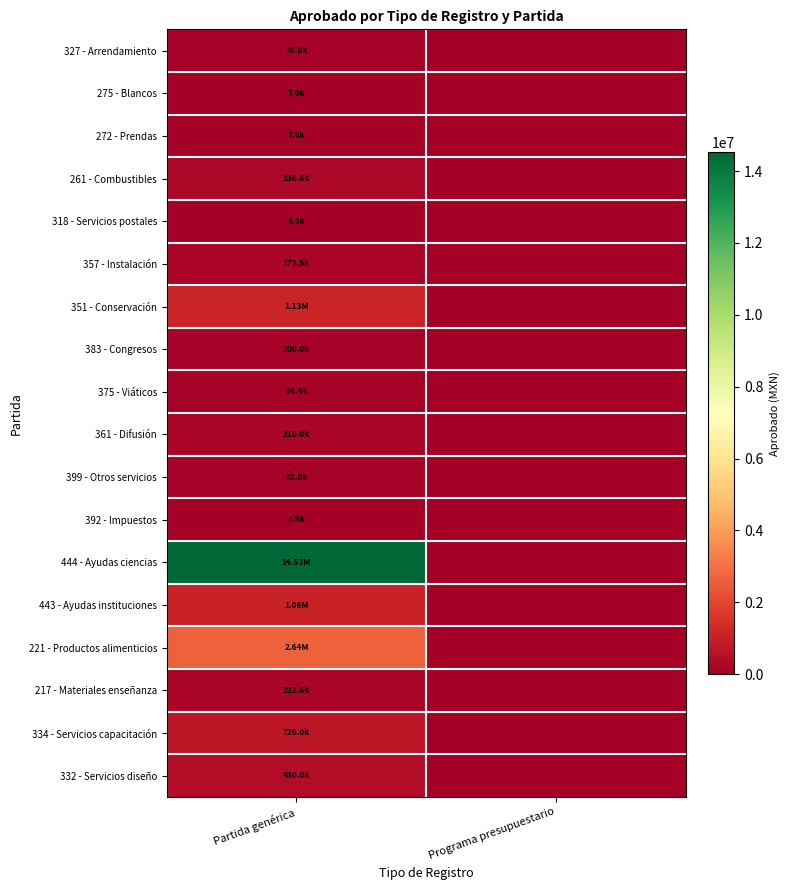

Rank the series at Partida genérica from lowest to highest value.

318 - Servicios postales, 275 - Blancos, 272 - Prendas, 392 - Impuestos, 327 - Arrendamiento, 399 - Otros servicios, 375 - Viáticos, 383 - Congresos, 357 - Instalación, 361 - Difusión, 217 - Materiales enseñanza, 261 - Combustibles, 332 - Servicios diseño, 334 - Servicios capacitación, 443 - Ayudas instituciones, 351 - Conservación, 221 - Productos alimenticios, 444 - Ayudas ciencias